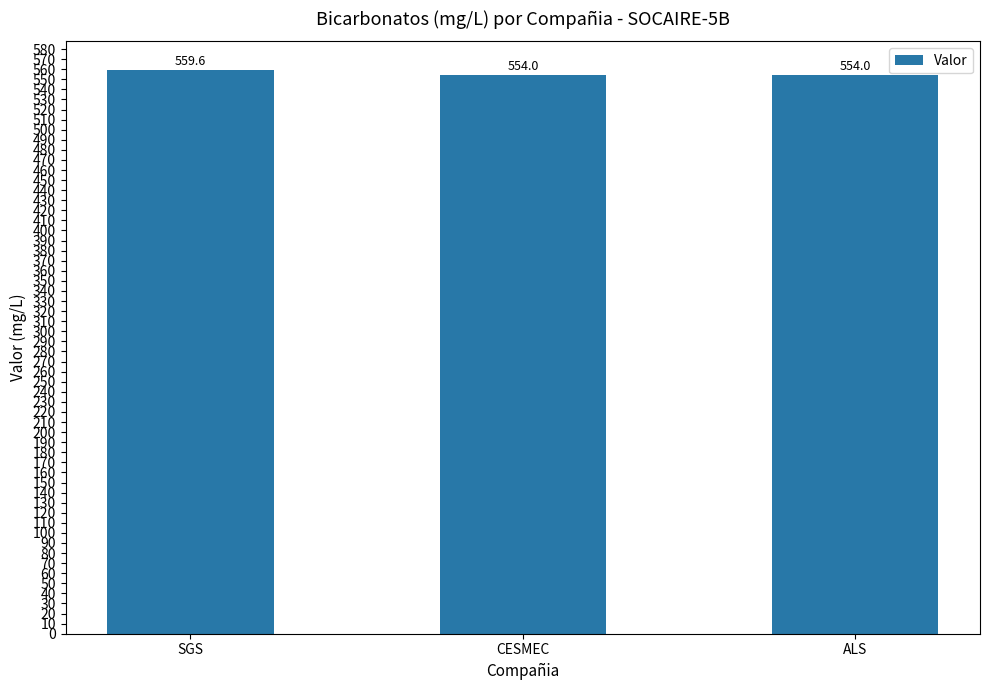

What is the ratio of the value at CESMEC to the value at SGS?

1.0